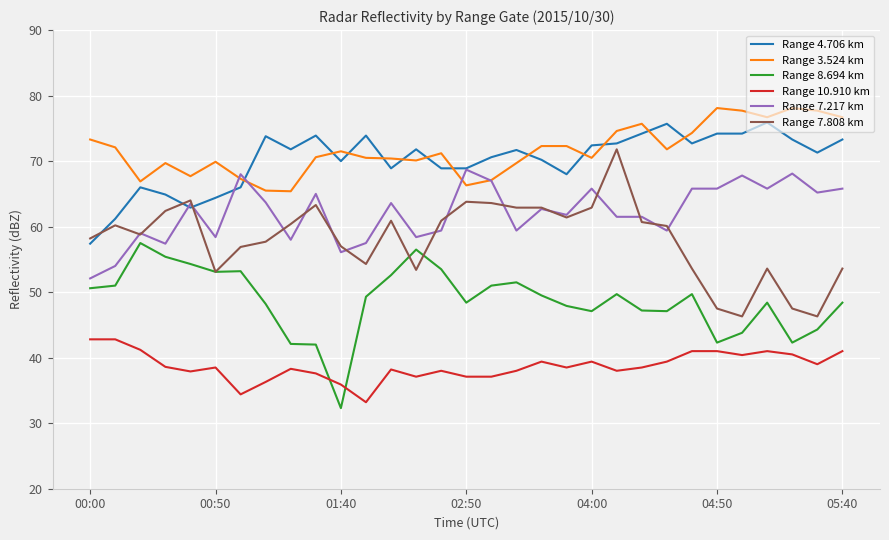

What is the greatest value displayed?

78.1